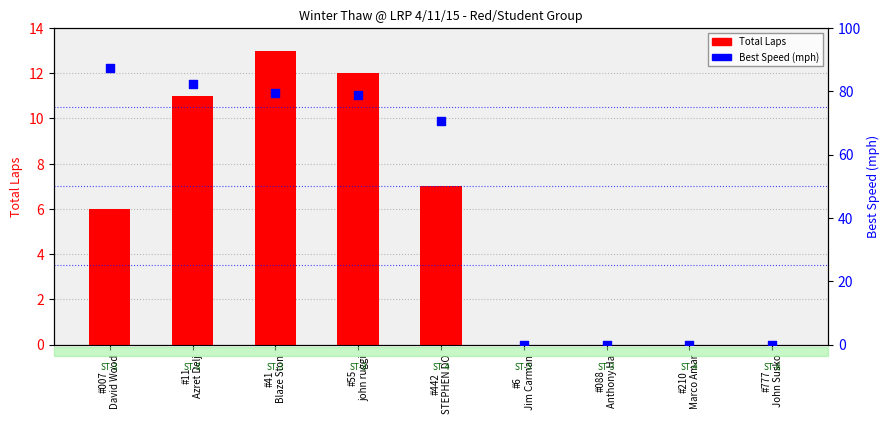

What are all the series names shown in the legend?

Total Laps, Best Speed (mph)